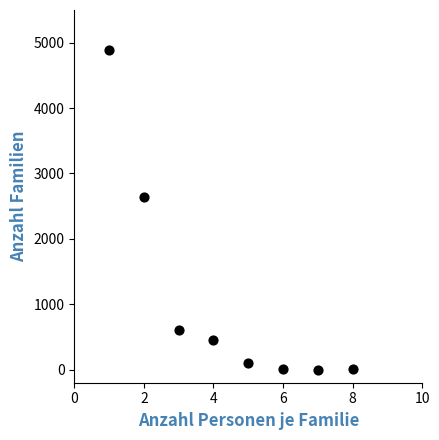

What is the average Y value?

1089